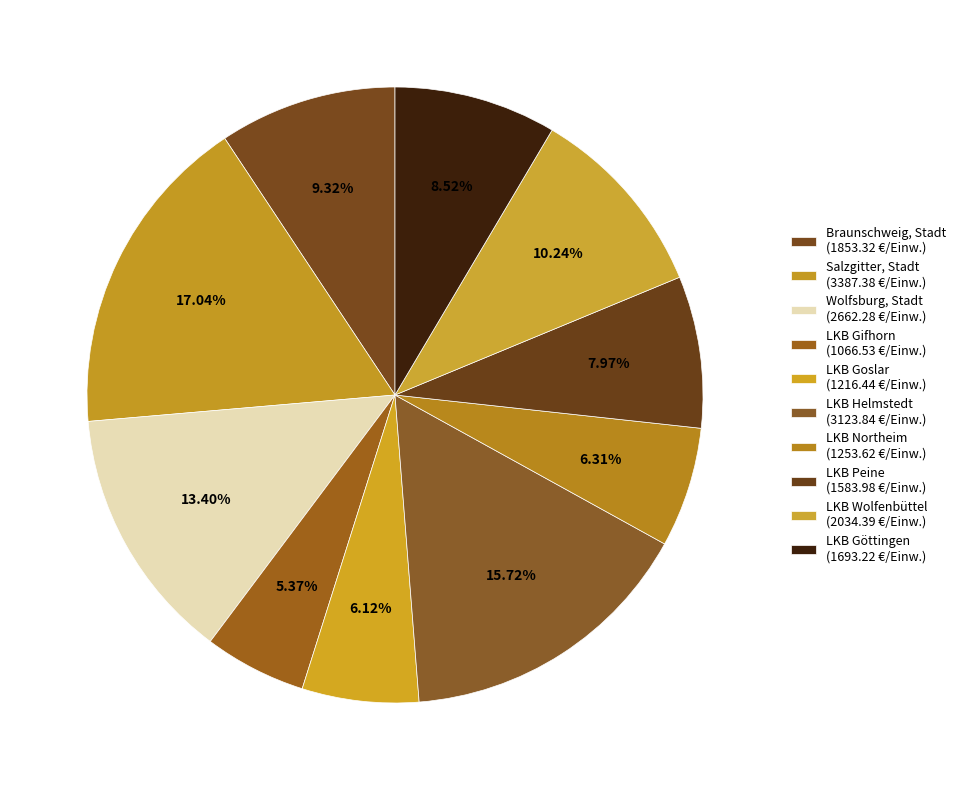

How many slices are in this pie chart?

10